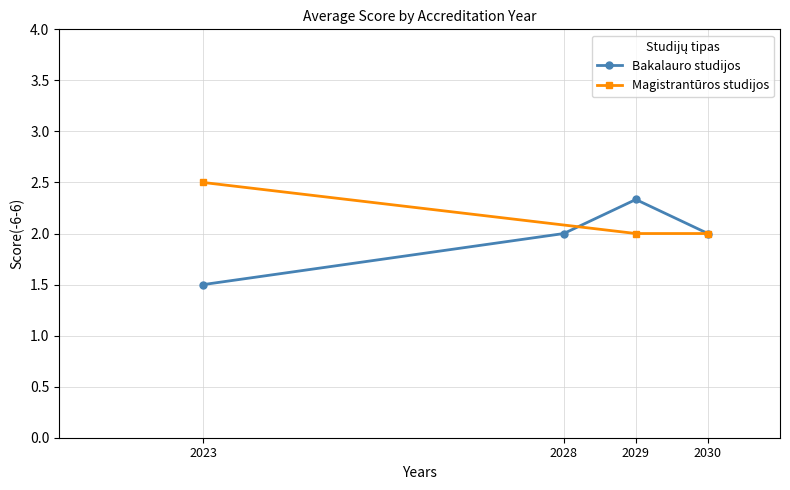

What is the highest value of the Bakalauro studijos series?

2.3